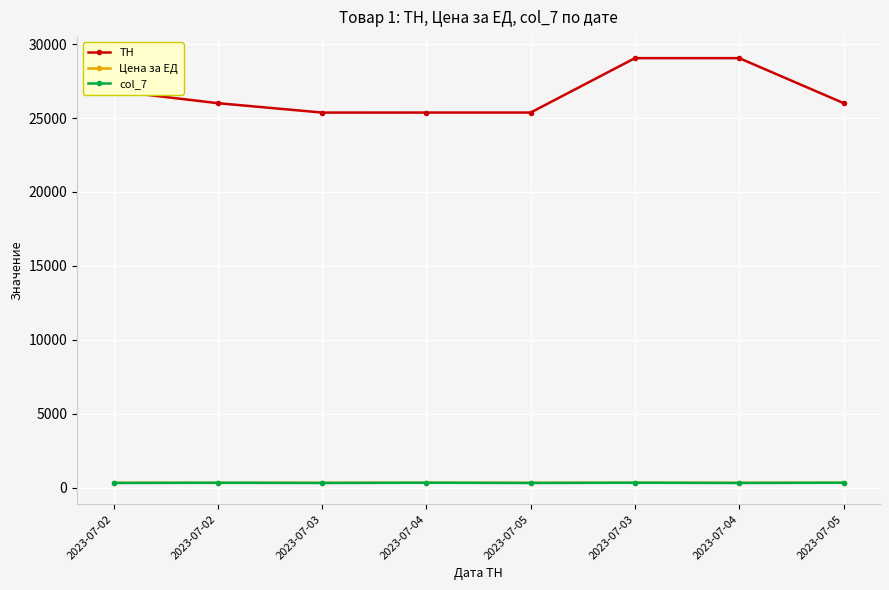

Read the col_7 value at 2023-07-05, to the nearest 5.

310